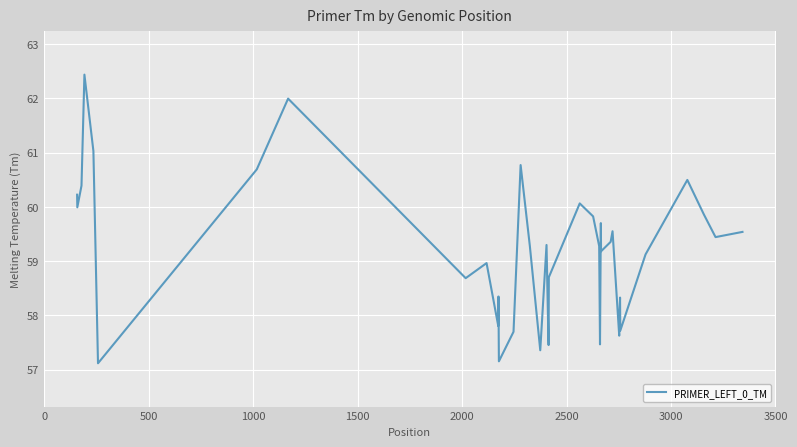

What is the difference between the maximum and minimum values?

5.3